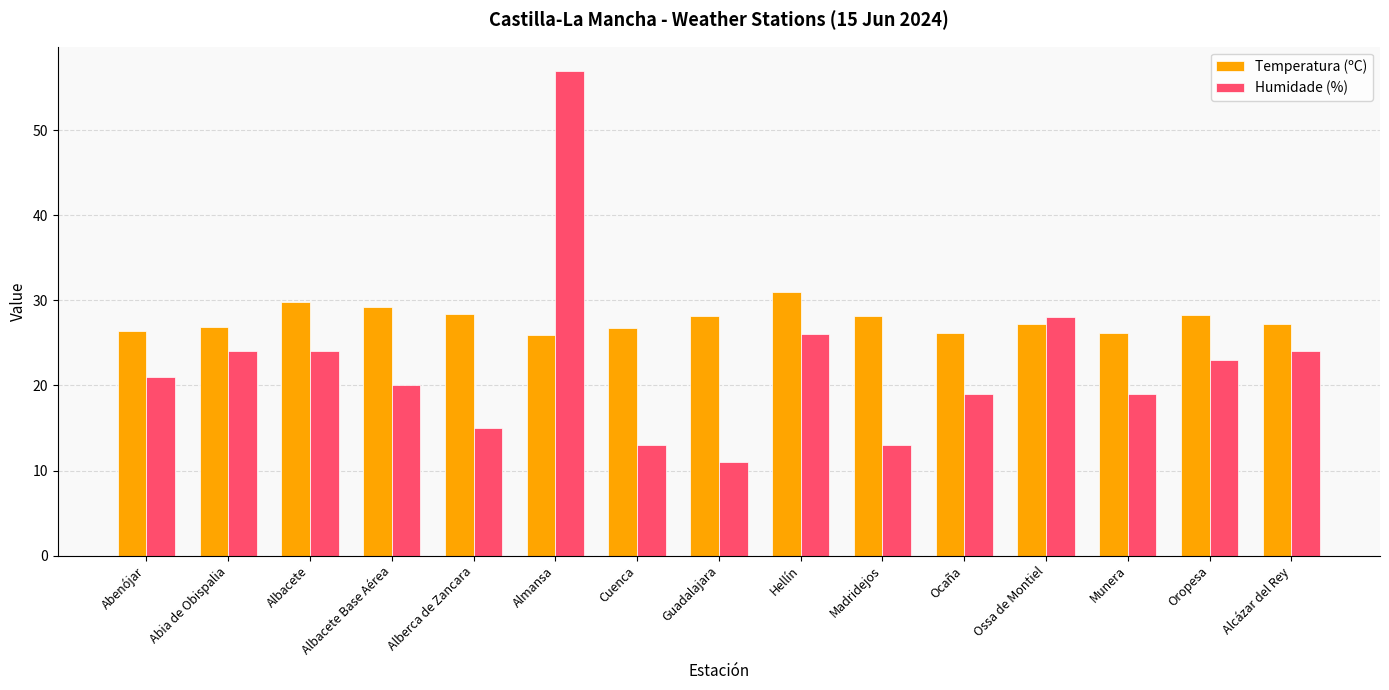

What is the difference between the maximum and minimum values in the Humidade (%) series?

46.0